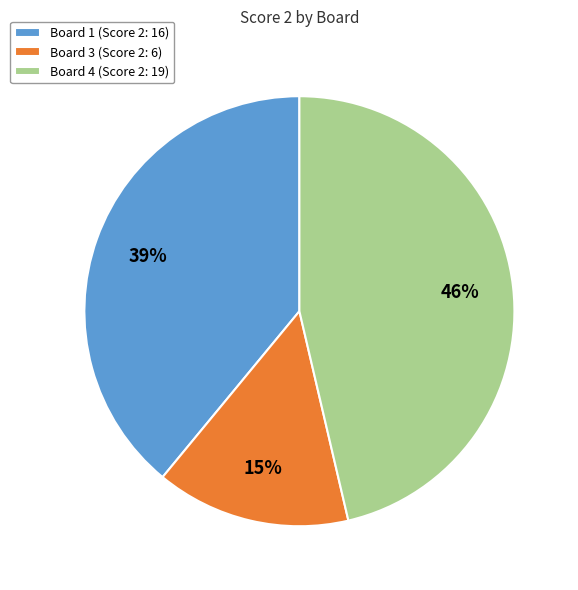

Which category has the smallest portion of the pie?

Board 3 (Score 2: 6)